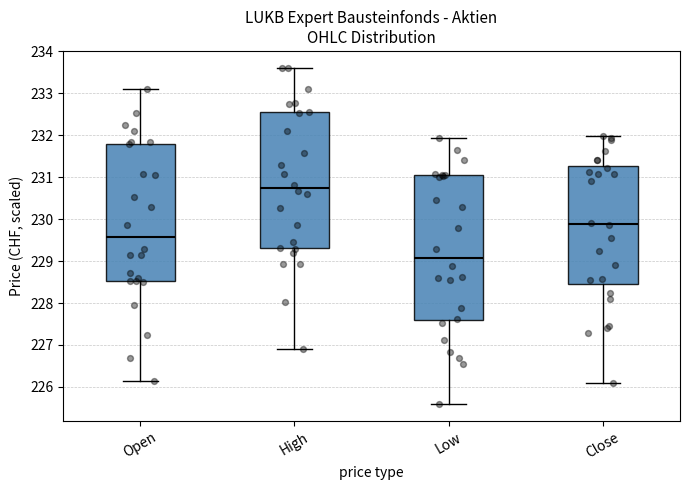

Reading left to right, transcribe this box plot: for each box, give where its median line is, the range the box spans, and where its two whiskers end, as read against the y-axis. The values are not printed on the chart, so give them approximately, as read against the axis.

Open: median 229.6, box 228.5 to 231.8, whiskers 226.1 to 233.1
High: median 230.7, box 229.3 to 232.5, whiskers 226.9 to 233.6
Low: median 229.1, box 227.6 to 231.0, whiskers 225.6 to 231.9
Close: median 229.9, box 228.5 to 231.3, whiskers 226.1 to 232.0